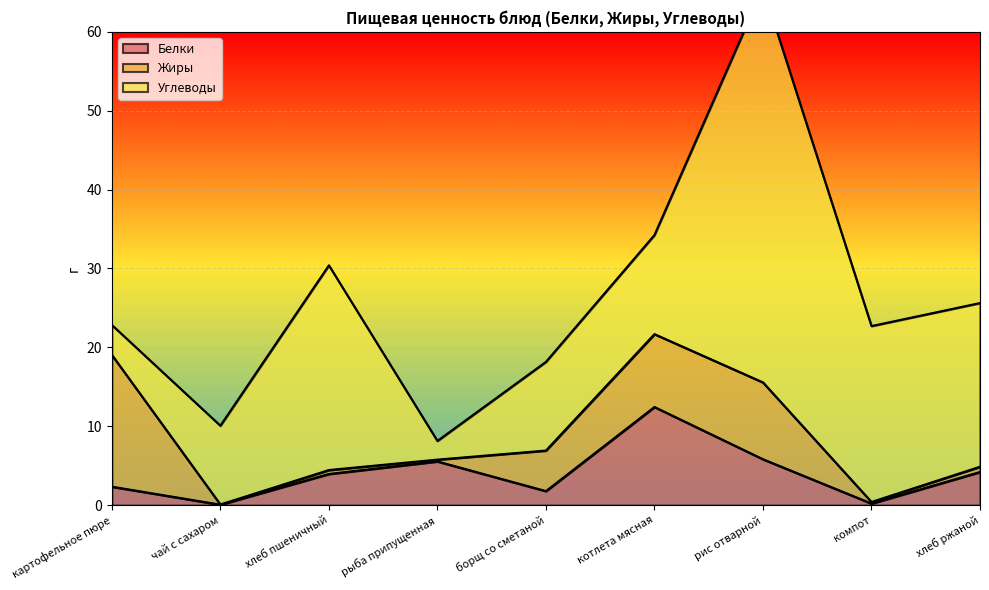

What is the total value across all series at хлеб пшеничный?

30.4